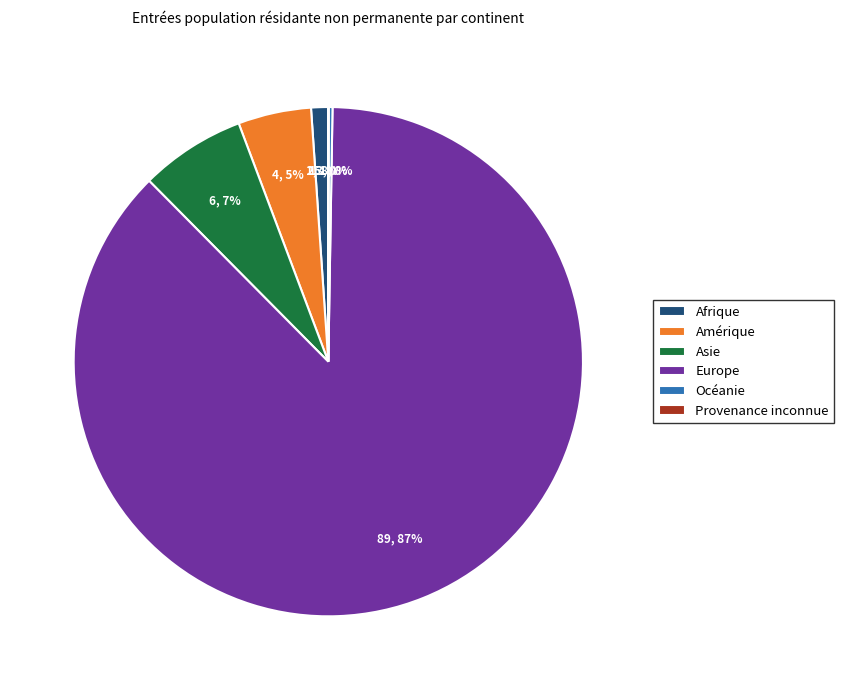

Is there a majority slice in this chart?

Yes